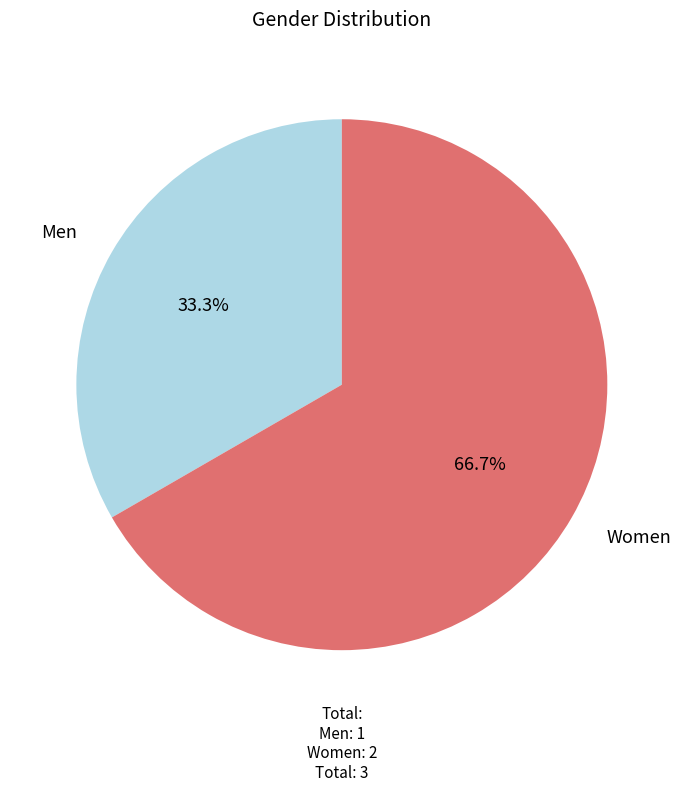

What portion of the pie excludes Men?

66.7%